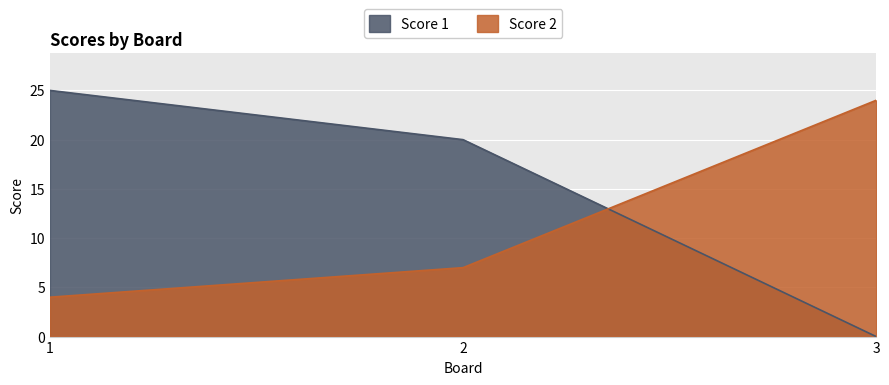

Rank the series by their average value, from lowest to highest.

Score 2, Score 1